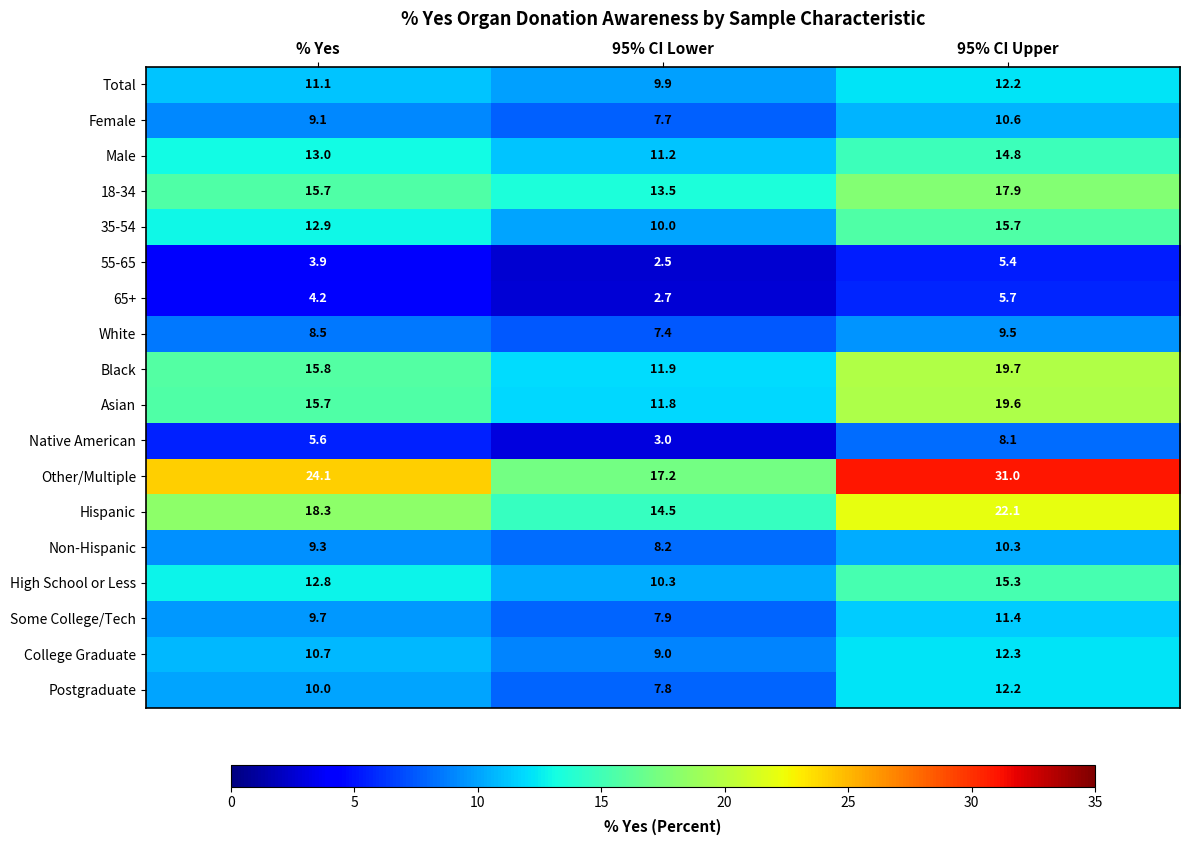

Which series has the largest total across all categories?

Other/Multiple